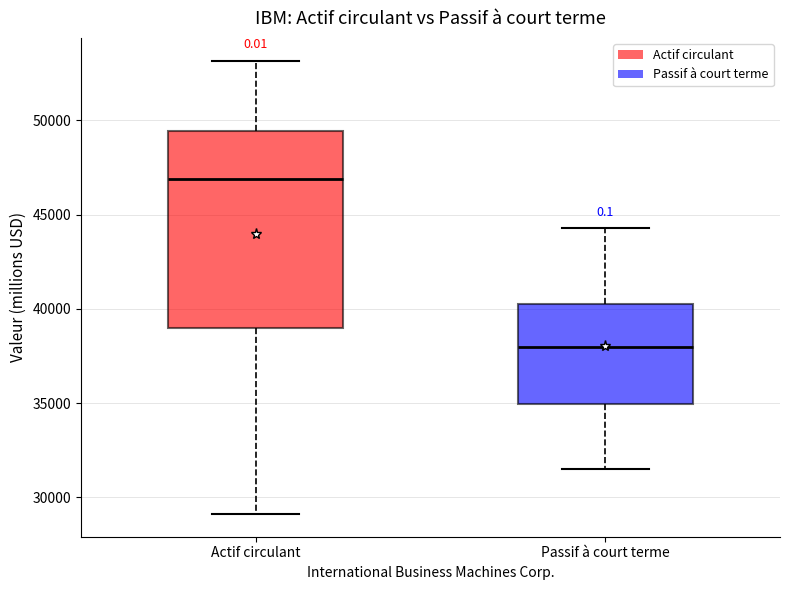

Where is the upper edge of the box for Passif à court terme on the y-axis? The values are not printed on the chart, so give them approximately, as read against the axis.

40500